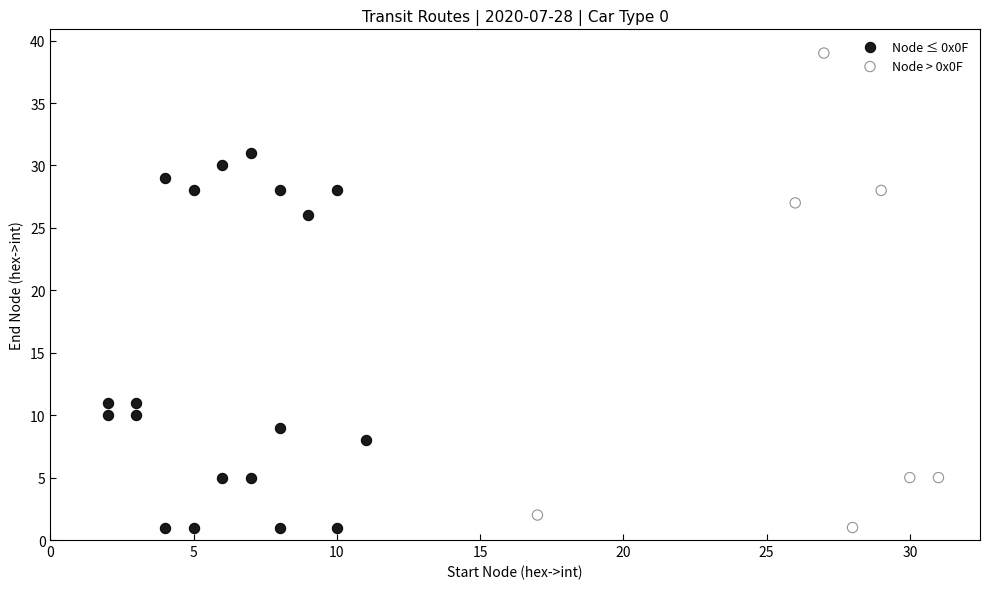

Which series has the largest Y range (max minus min)?

Node > 0x0F